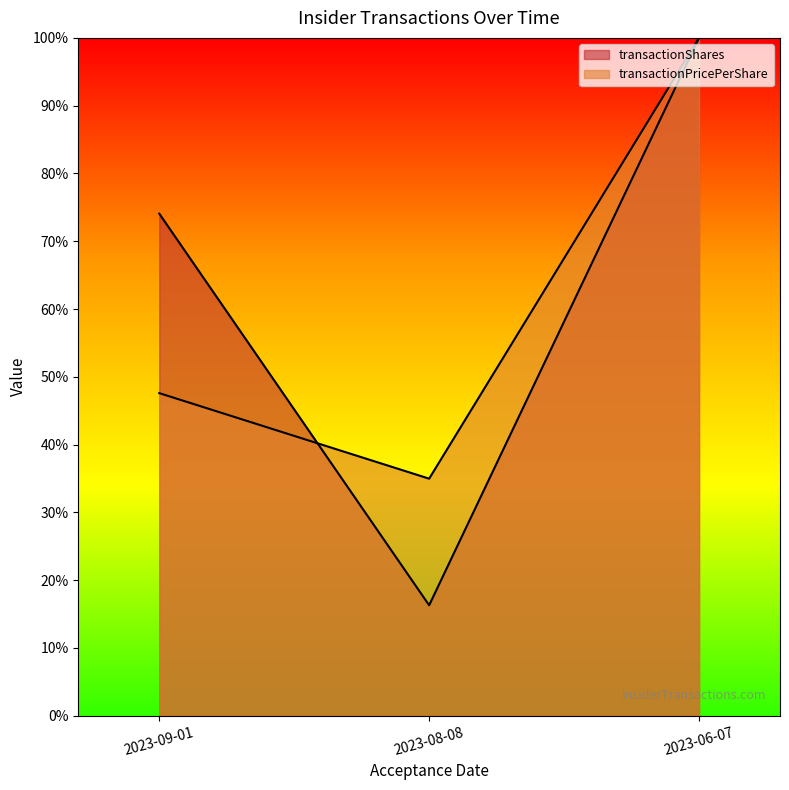

Which category has the lowest value in the transactionPricePerShare series?

2023-08-08